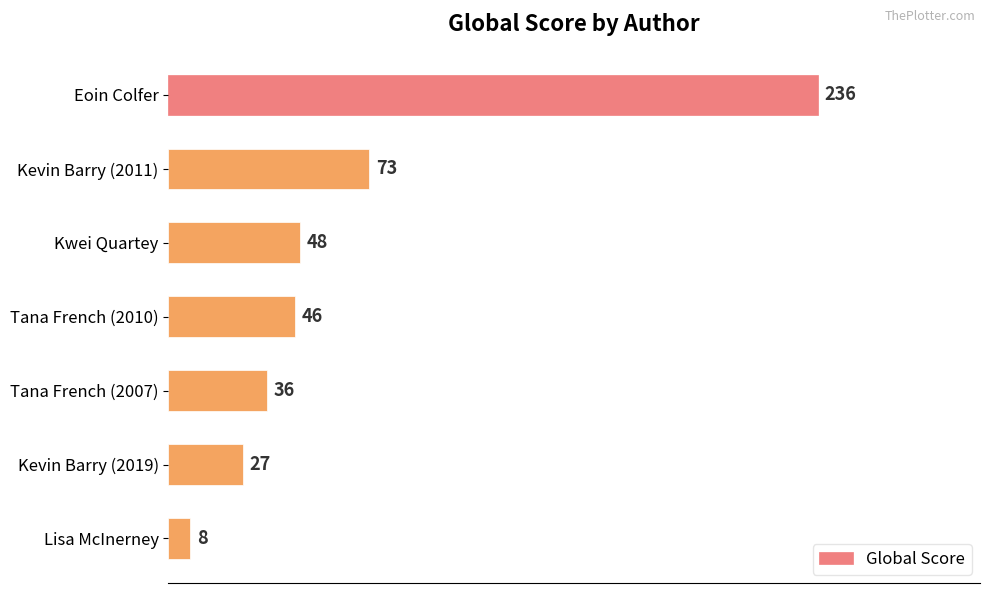

What is the change in value from Kwei Quartey to Kevin Barry (2019)?

-21